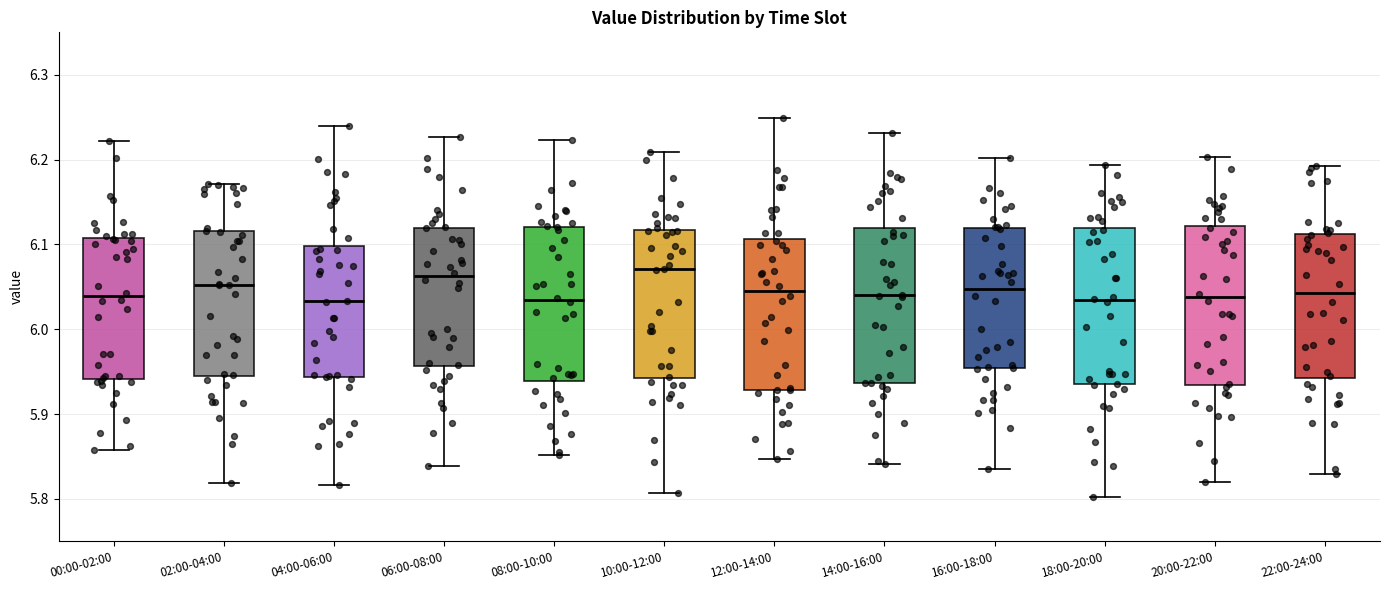

Reading left to right, read every box against the y-axis: the position of its median line, the range the box covers, and the ends of its whiskers. The values are not printed on the chart, so give them approximately, as read against the axis.

00:00-02:00: median 6.04, box 5.94 to 6.11, whiskers 5.86 to 6.22
02:00-04:00: median 6.05, box 5.94 to 6.12, whiskers 5.82 to 6.17
04:00-06:00: median 6.03, box 5.94 to 6.10, whiskers 5.82 to 6.24
06:00-08:00: median 6.06, box 5.96 to 6.12, whiskers 5.84 to 6.23
08:00-10:00: median 6.03, box 5.94 to 6.12, whiskers 5.85 to 6.22
10:00-12:00: median 6.07, box 5.94 to 6.12, whiskers 5.81 to 6.21
12:00-14:00: median 6.04, box 5.93 to 6.11, whiskers 5.85 to 6.25
14:00-16:00: median 6.04, box 5.94 to 6.12, whiskers 5.84 to 6.23
16:00-18:00: median 6.05, box 5.95 to 6.12, whiskers 5.83 to 6.20
18:00-20:00: median 6.03, box 5.93 to 6.12, whiskers 5.80 to 6.19
20:00-22:00: median 6.04, box 5.93 to 6.12, whiskers 5.82 to 6.20
22:00-24:00: median 6.04, box 5.94 to 6.11, whiskers 5.83 to 6.19